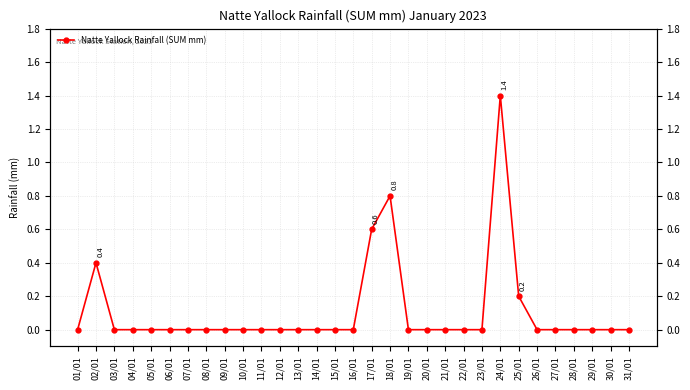

How many values are above zero?

5